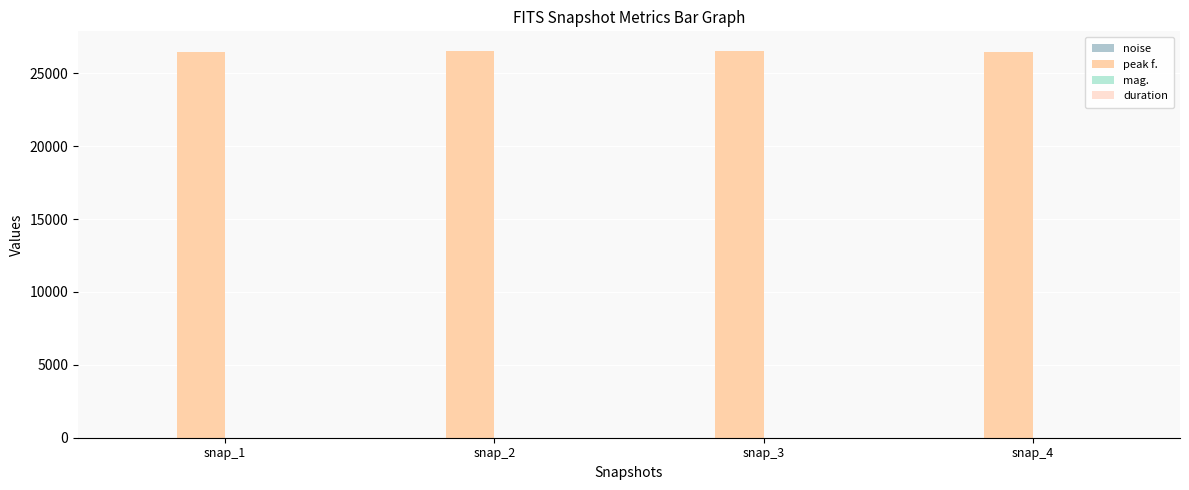

What is the difference between the maximum and second lowest values in the mag. series?

1.6